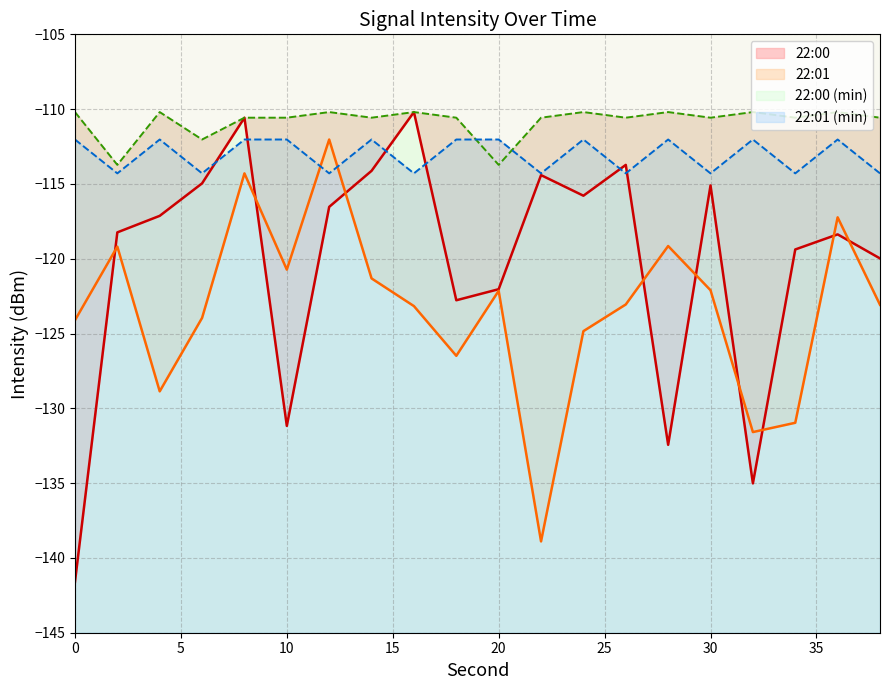

Count the number of data series in this chart.

4